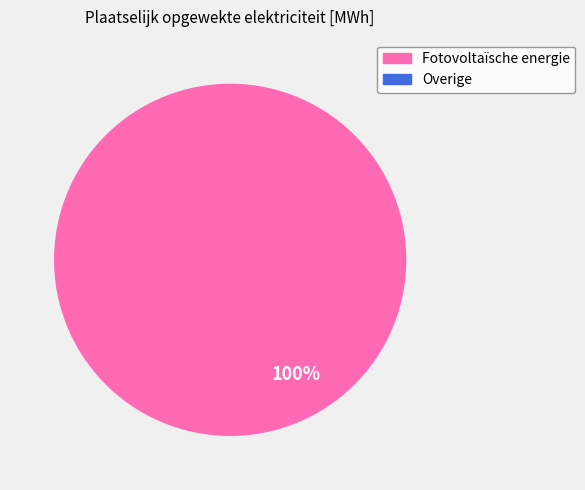

To the nearest percent, what is the average slice percentage?

50%